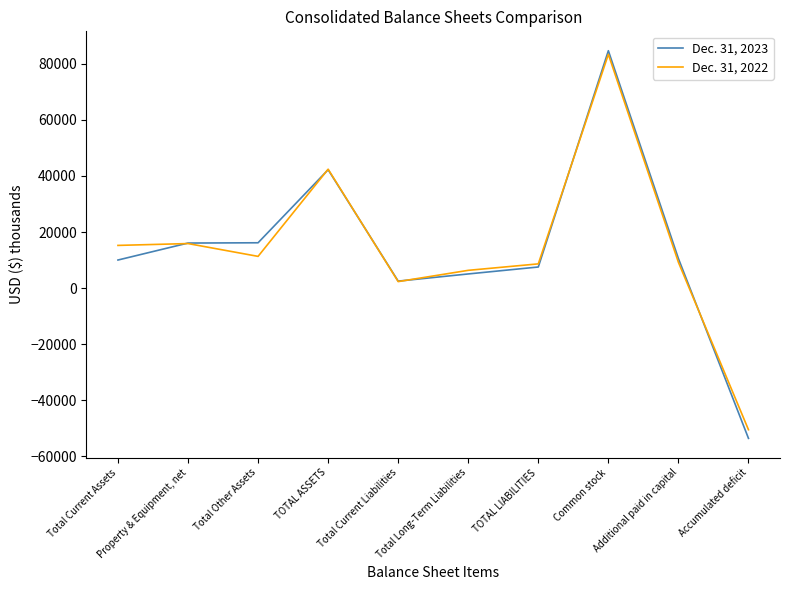

What is the minimum value shown in the chart?

-53617